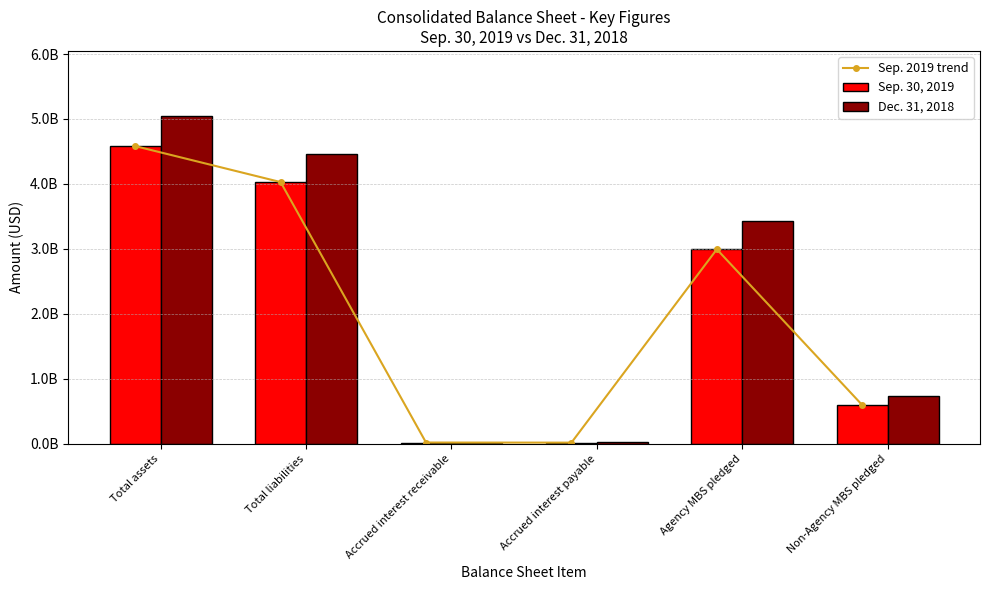

Which category has the highest value across all series?

Total assets